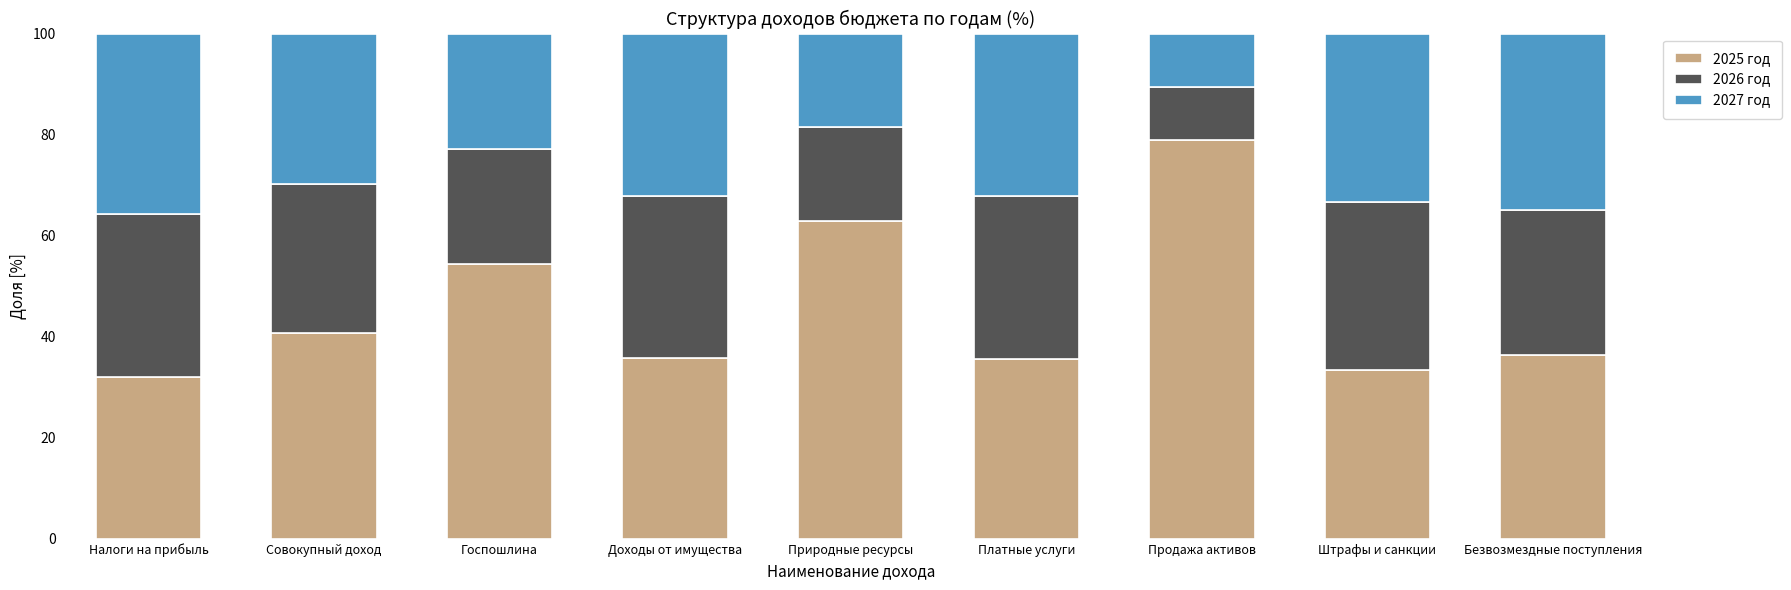

What is the average value of the 2025 год series?

45.6